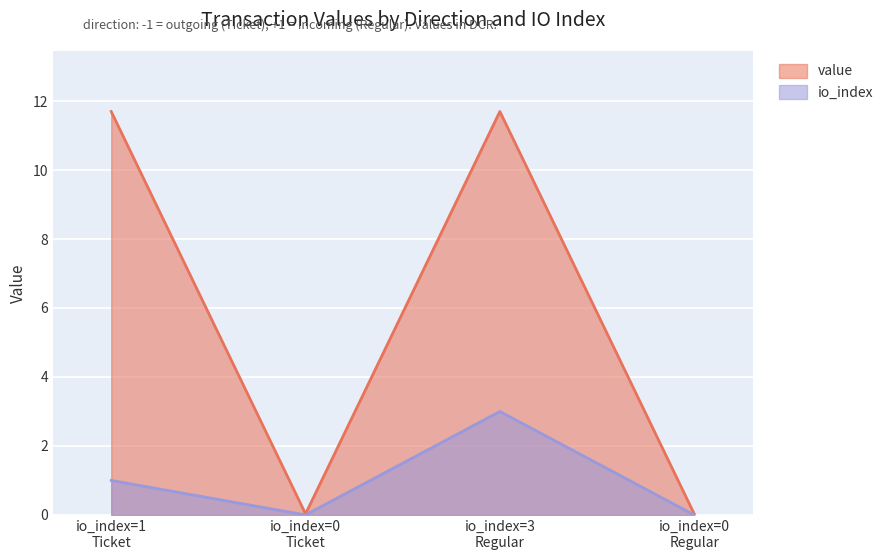

Where is the first local maximum for io_index?

io_index=3
Regular